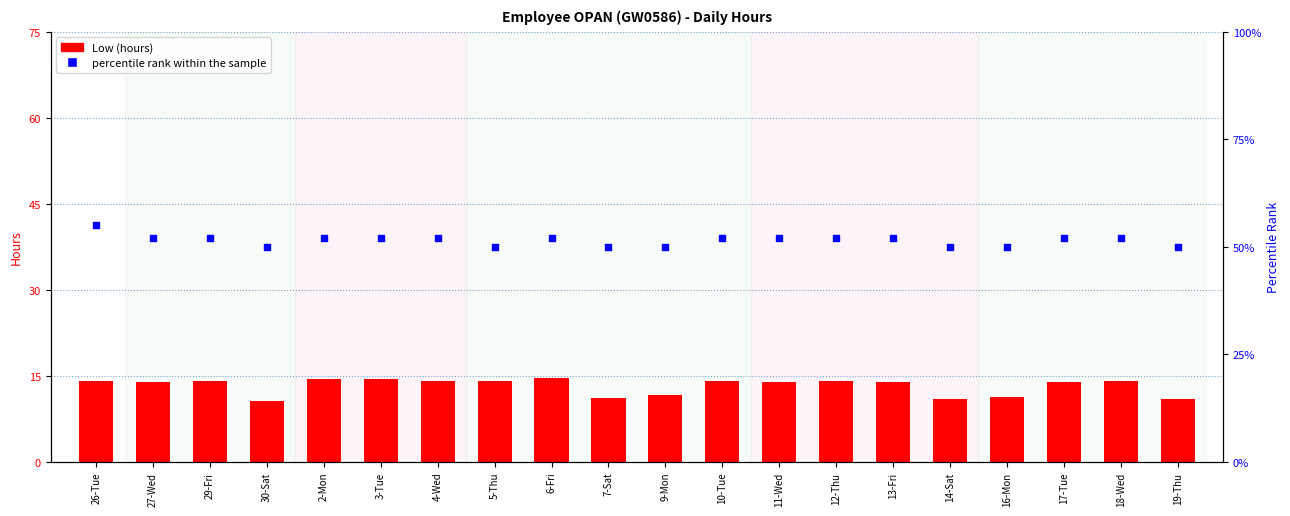

What is the total value across all series at 10-Tue?

66.1